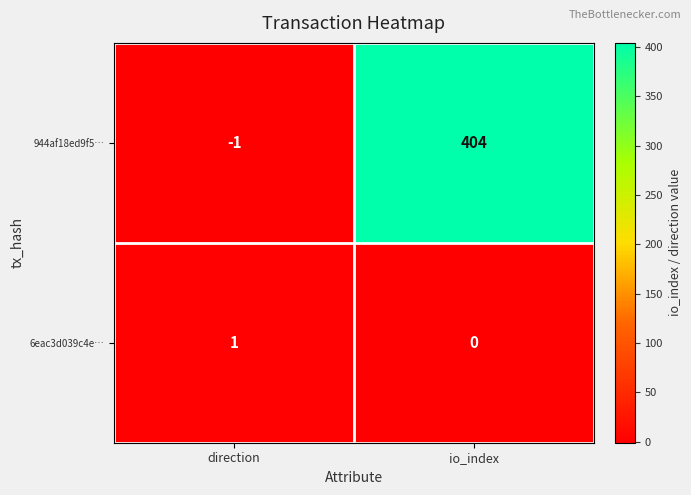

At which label is 944af18ed9f5… closest to 201?

direction